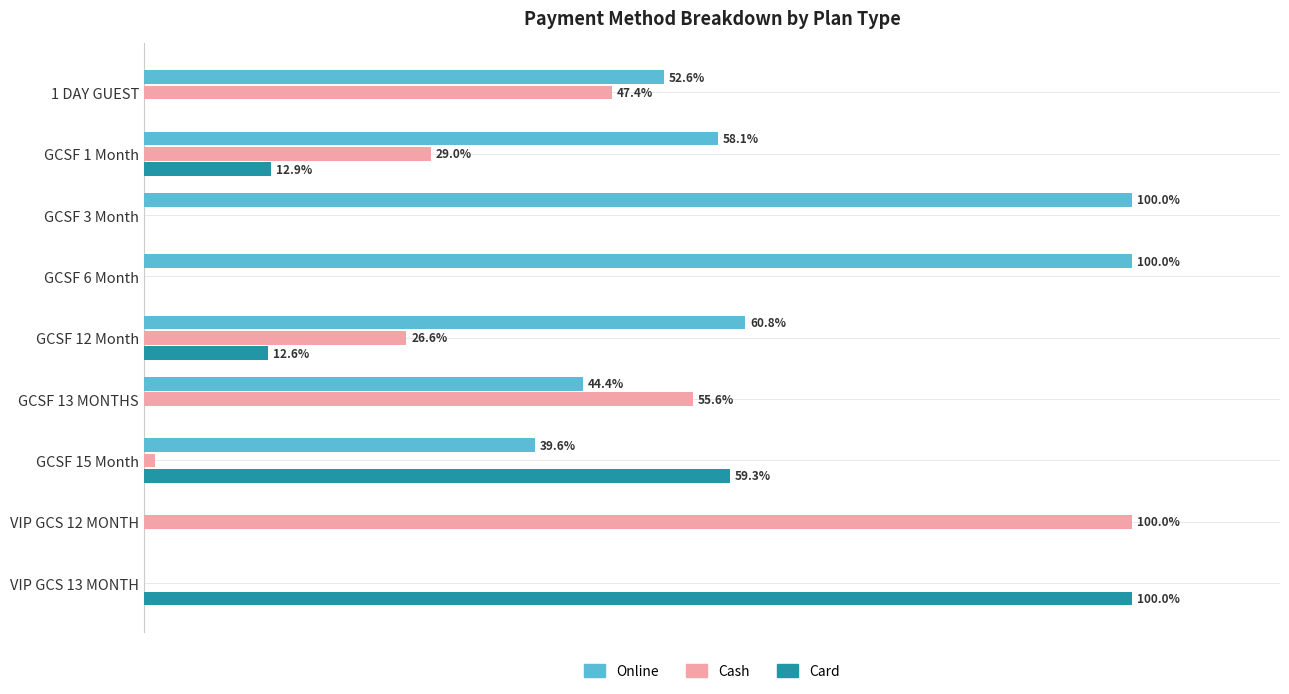

Is the value of Card at GCSF 15 Month greater than the value of Online at GCSF 6 Month?

No